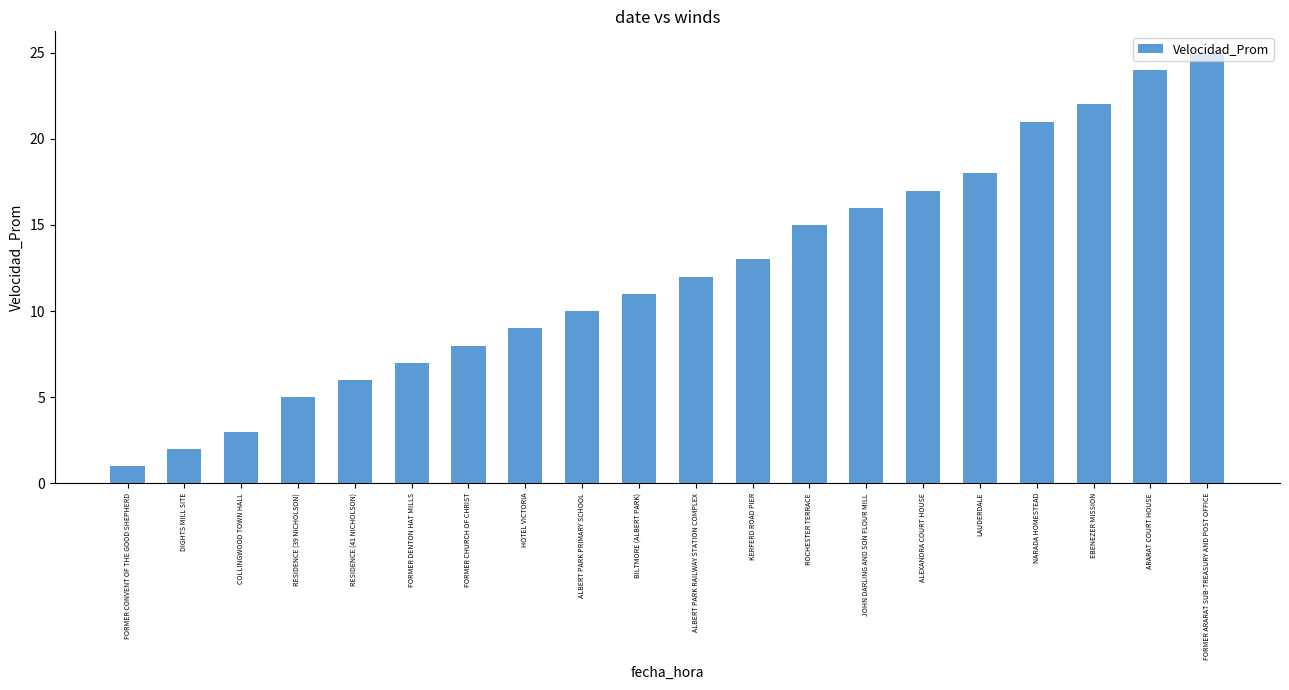

What is the difference between the second highest and second lowest values?

22